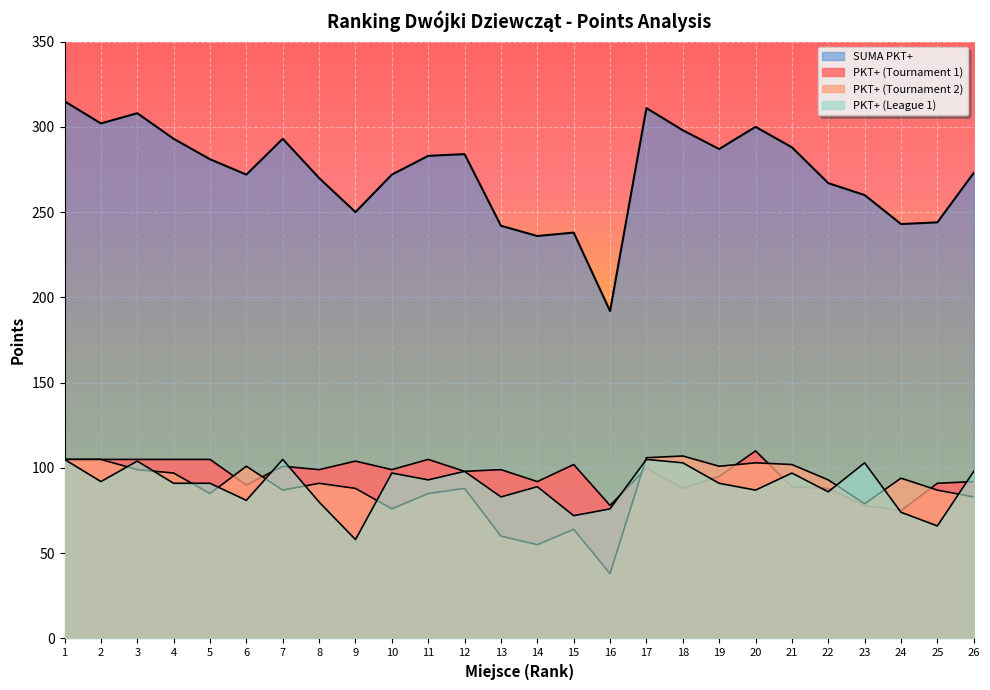

What are all the series names shown in the legend?

PKT+ (Tournament 1), PKT+ (Tournament 2), PKT+ (League 1), SUMA PKT+